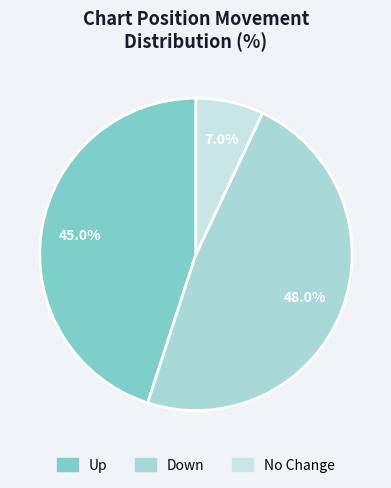

Count the number of slices in the pie.

3